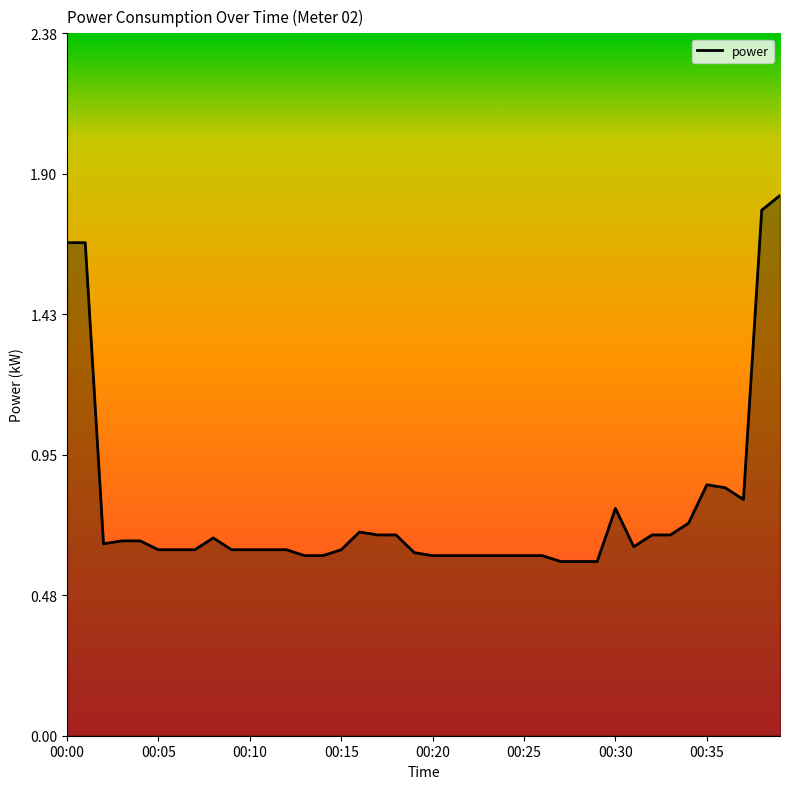

What is the difference between the maximum and minimum values?

1.2